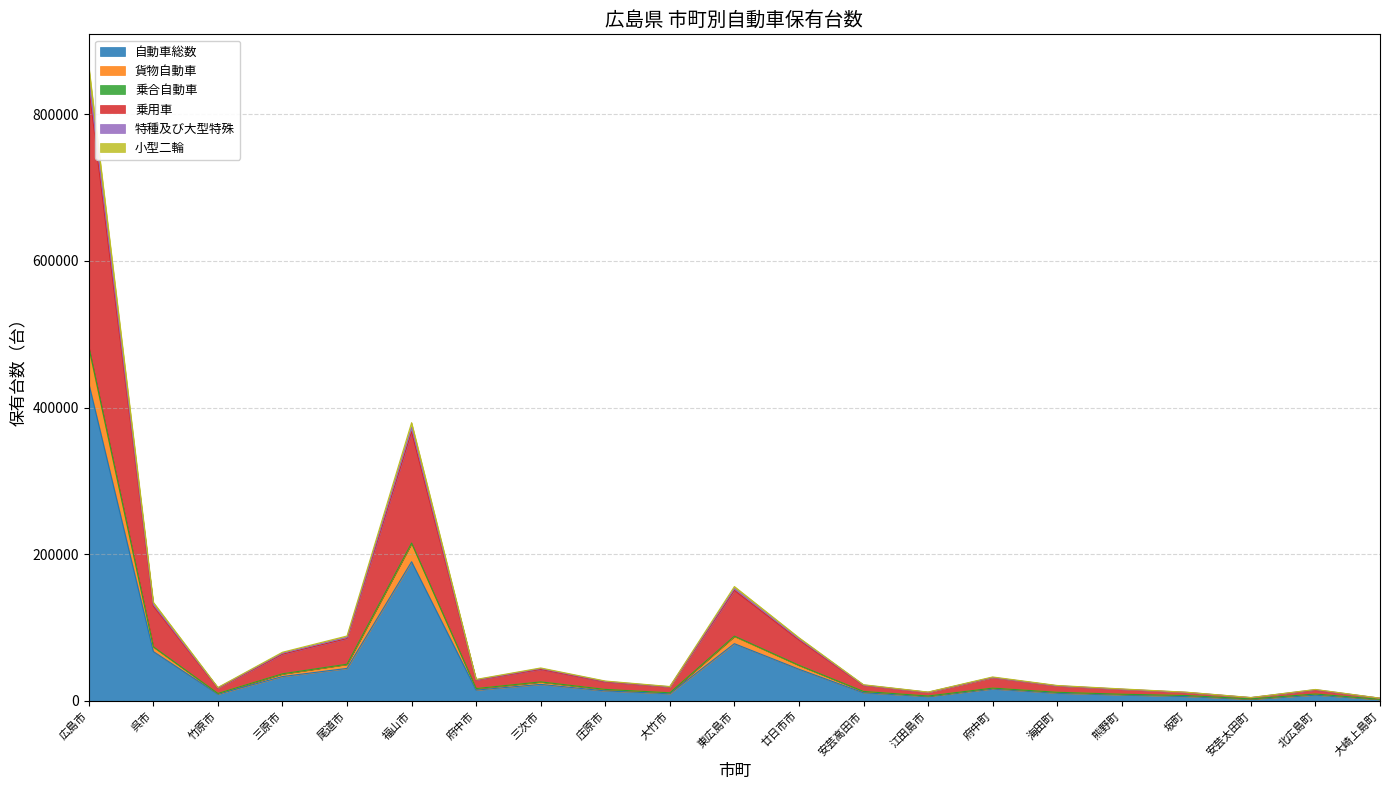

What are all the series names shown in the legend?

自動車総数, 貨物自動車, 乗合自動車, 乗用車, 特種及び大型特殊, 小型二輪